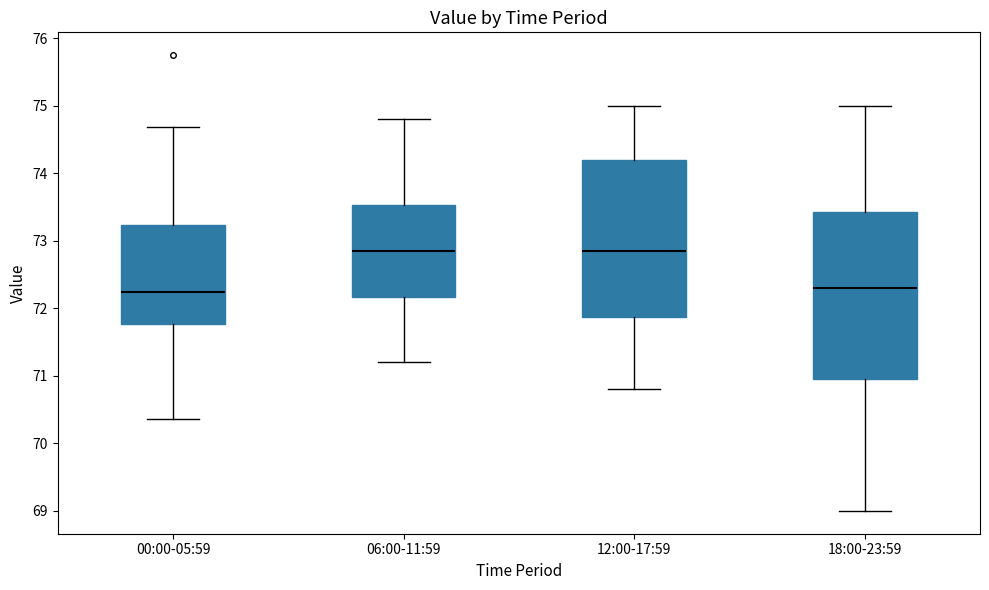

Where is the upper edge of the box for 12:00-17:59 on the y-axis? The values are not printed on the chart, so give them approximately, as read against the axis.

74.2